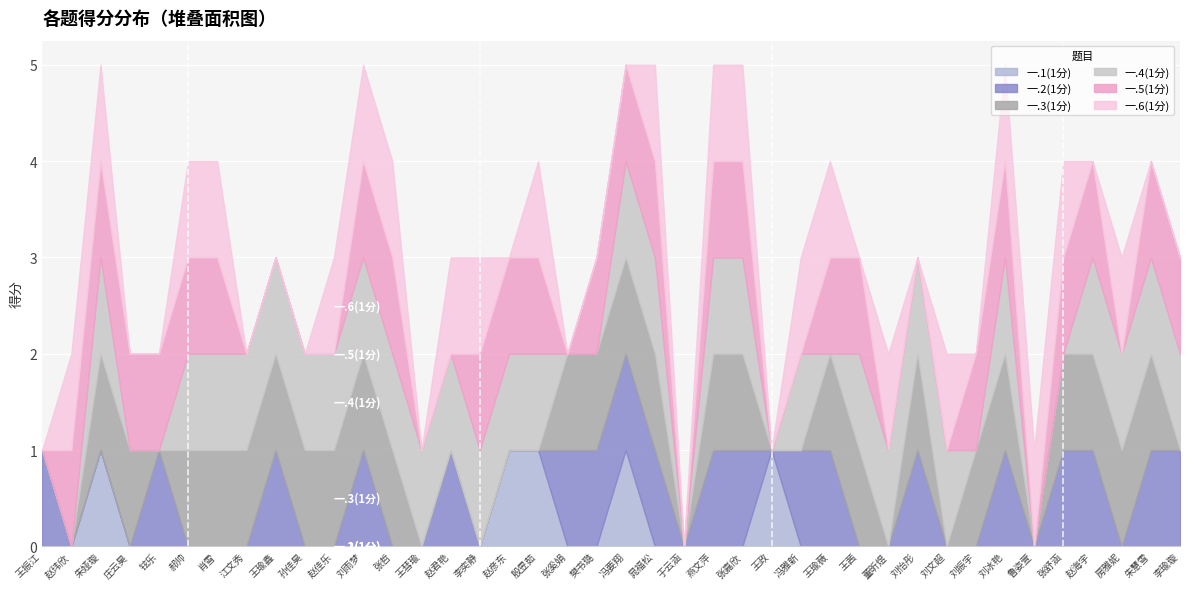

Between 殷昱茹 and 赵彦东, which is larger?

殷昱茹